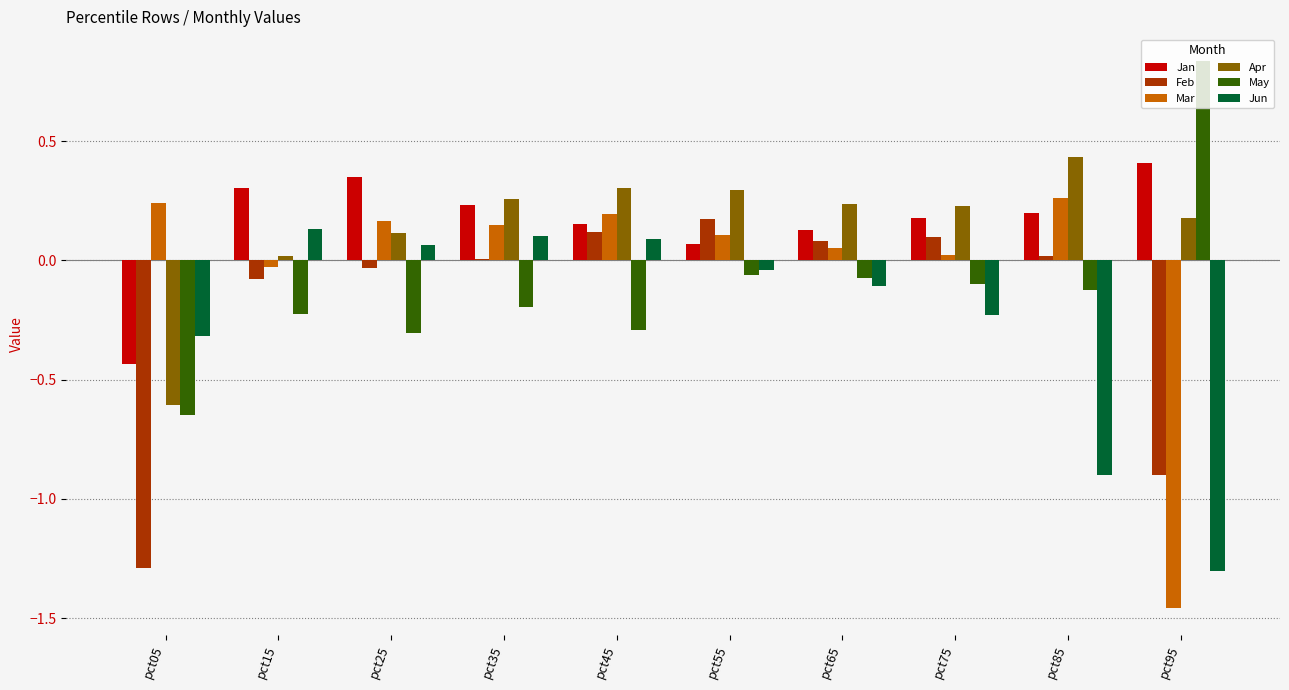

At which label is Jan closest to 0?

pct55